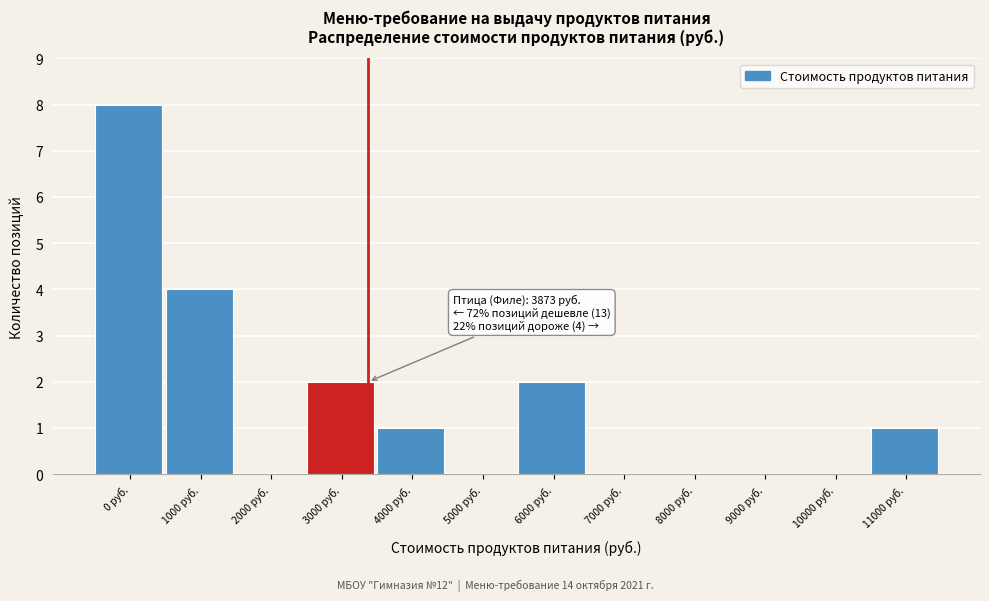

Reading left to right, transcribe all the data shown in this chart.

0 руб.=8	1000 руб.=4	2000 руб.=0	3000 руб.=2	4000 руб.=1	5000 руб.=0	6000 руб.=2	7000 руб.=0	8000 руб.=0	9000 руб.=0	10000 руб.=0	11000 руб.=1